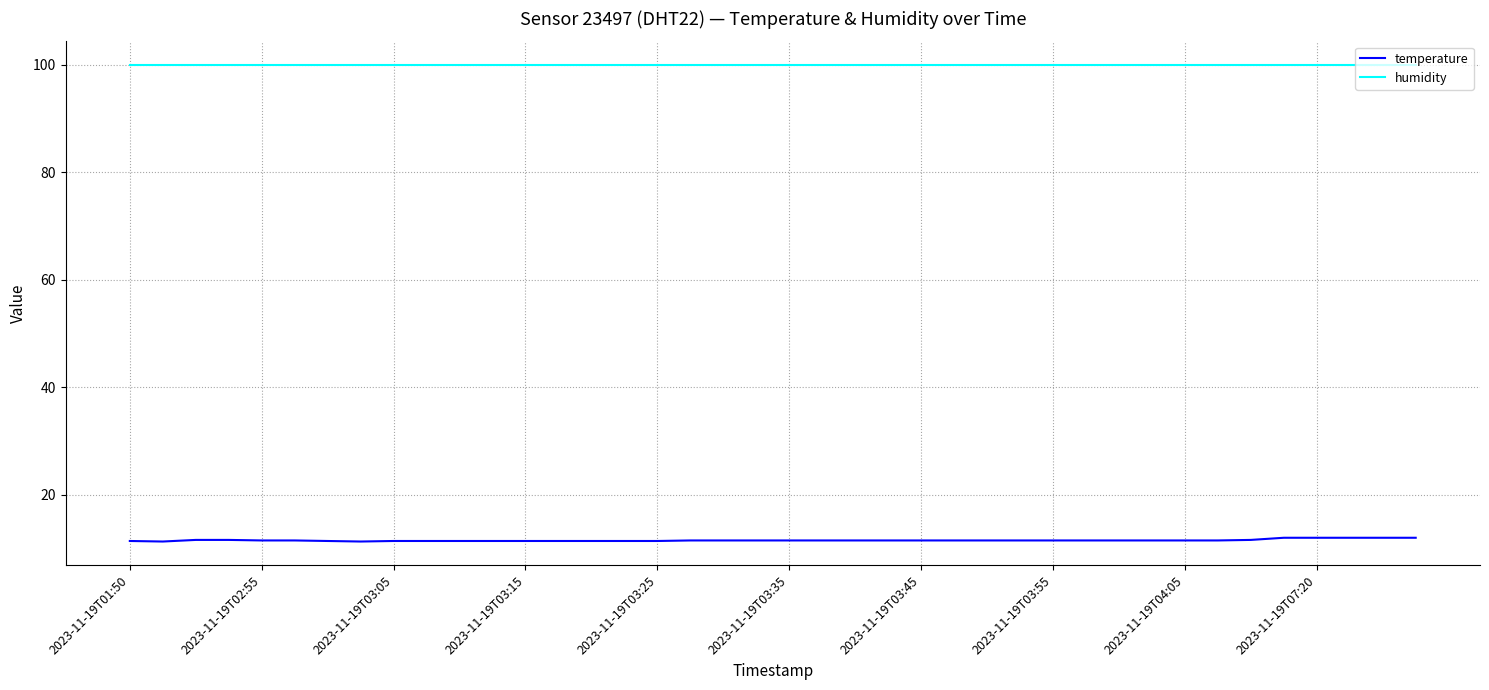

Does the chart display data point markers on the line(s)?

No